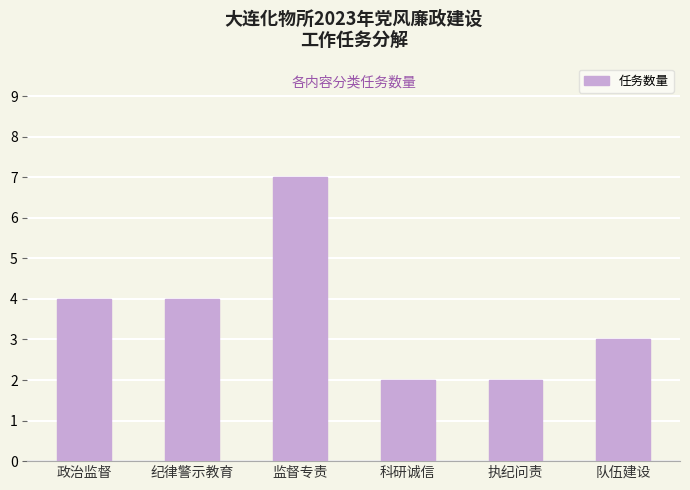

What is the difference between the values at 执纪问责 and 监督专责?

5